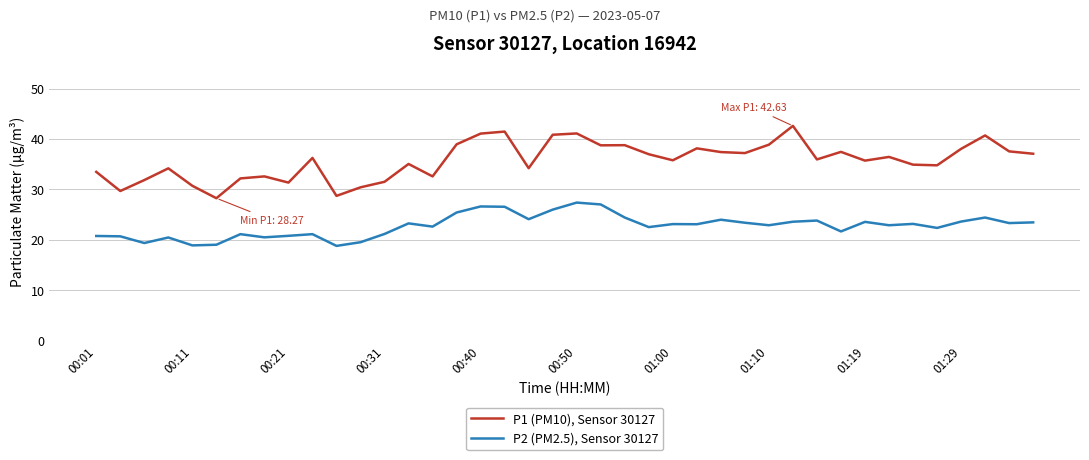

What is the maximum value shown in the chart?

42.6